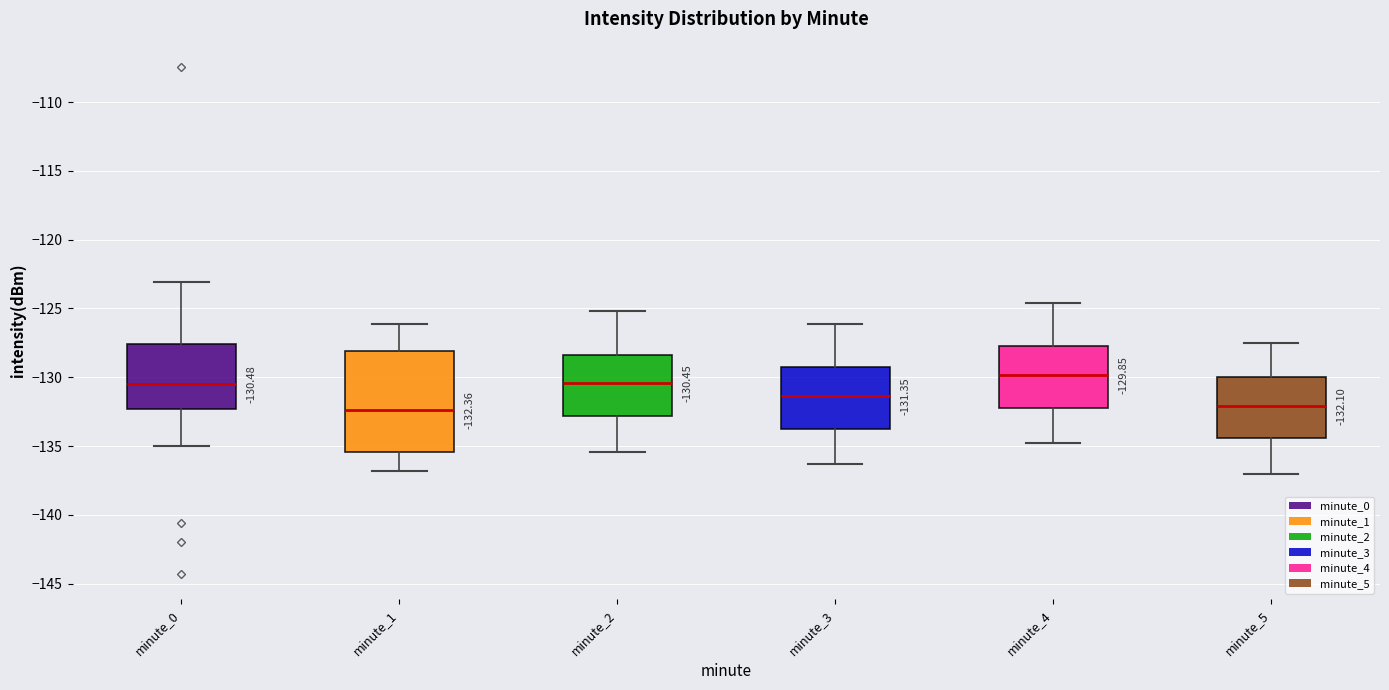

Which box has the highest median line?

minute_4